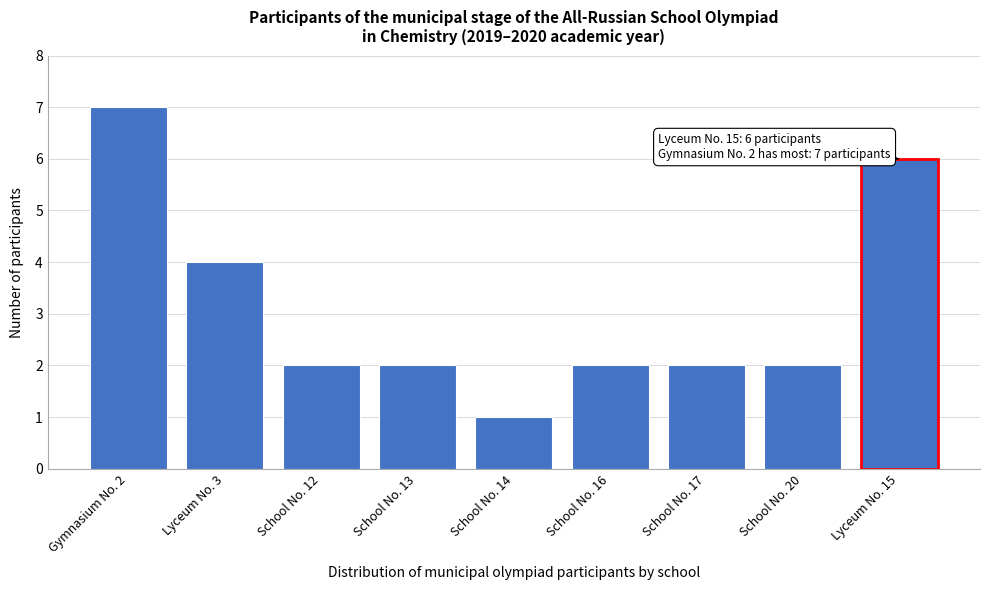

Reading left to right, transcribe all the data shown in this chart.

Gymnasium No. 2=7	Lyceum No. 3=4	School No. 12=2	School No. 13=2	School No. 14=1	School No. 16=2	School No. 17=2	School No. 20=2	Lyceum No. 15=6